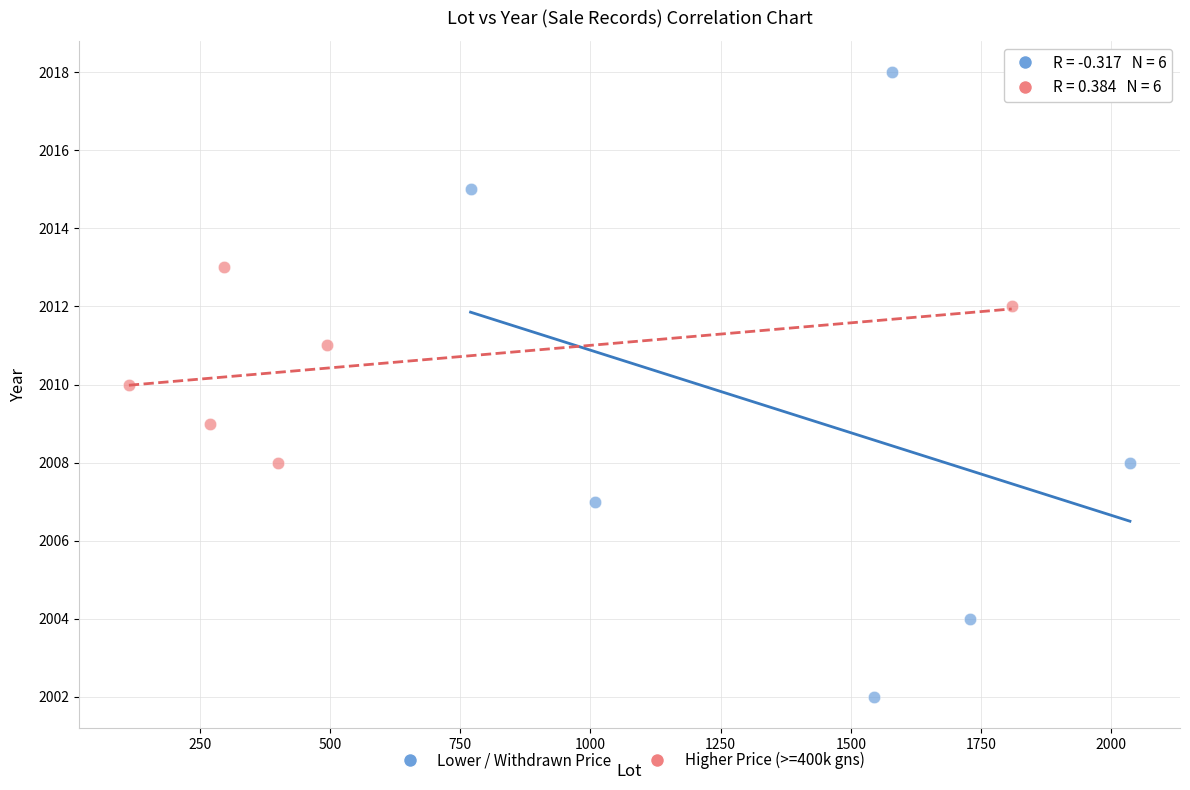

Which series reaches the maximum Y coordinate?

Lower / Withdrawn Price